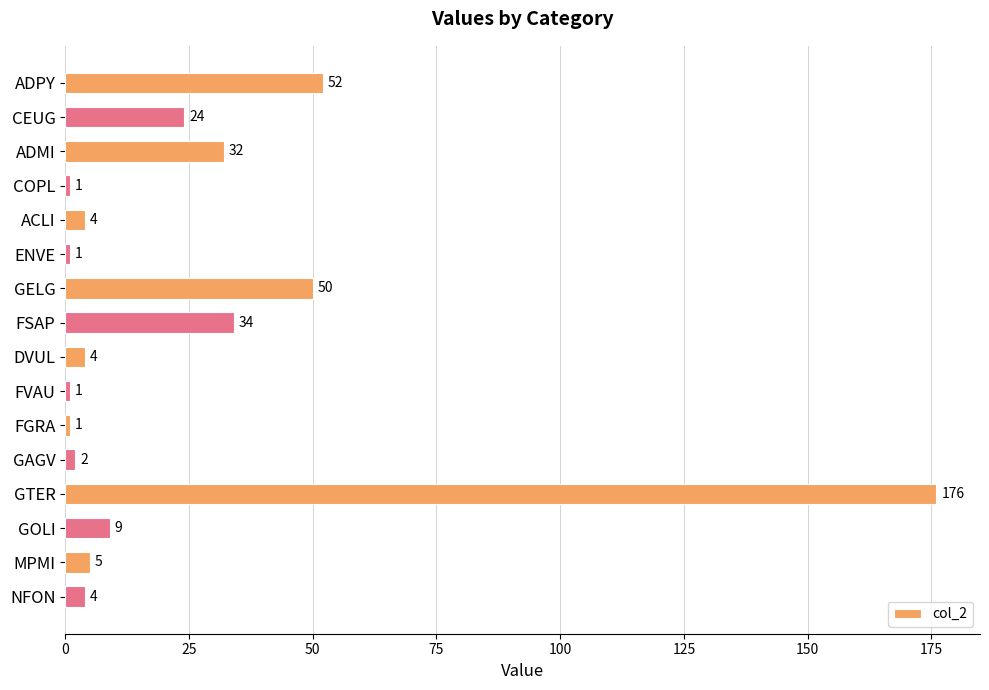

Is it true that the value at CEUG is 12?

False